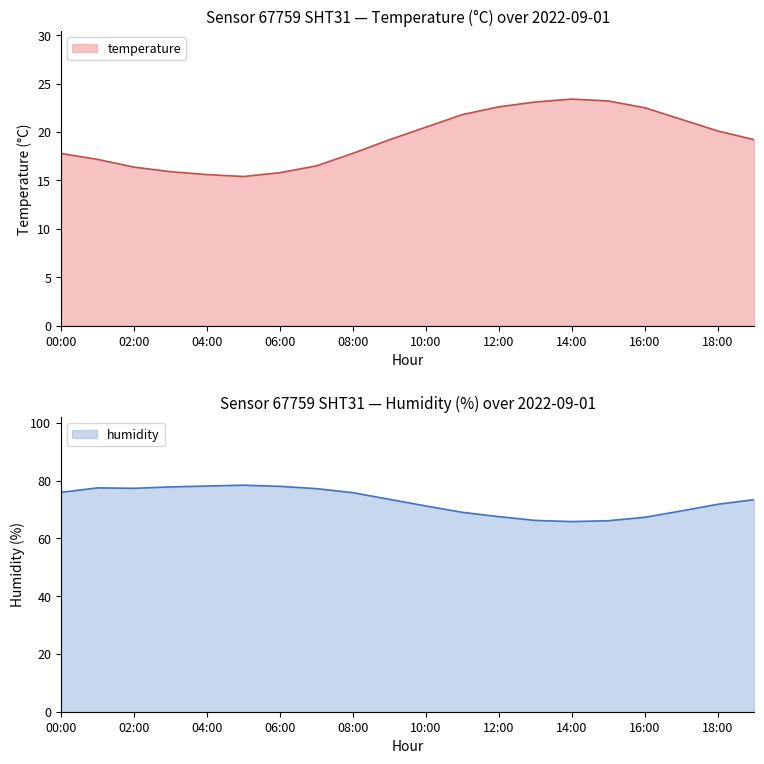

Rank the series by their maximum value, from highest to lowest.

humidity, temperature